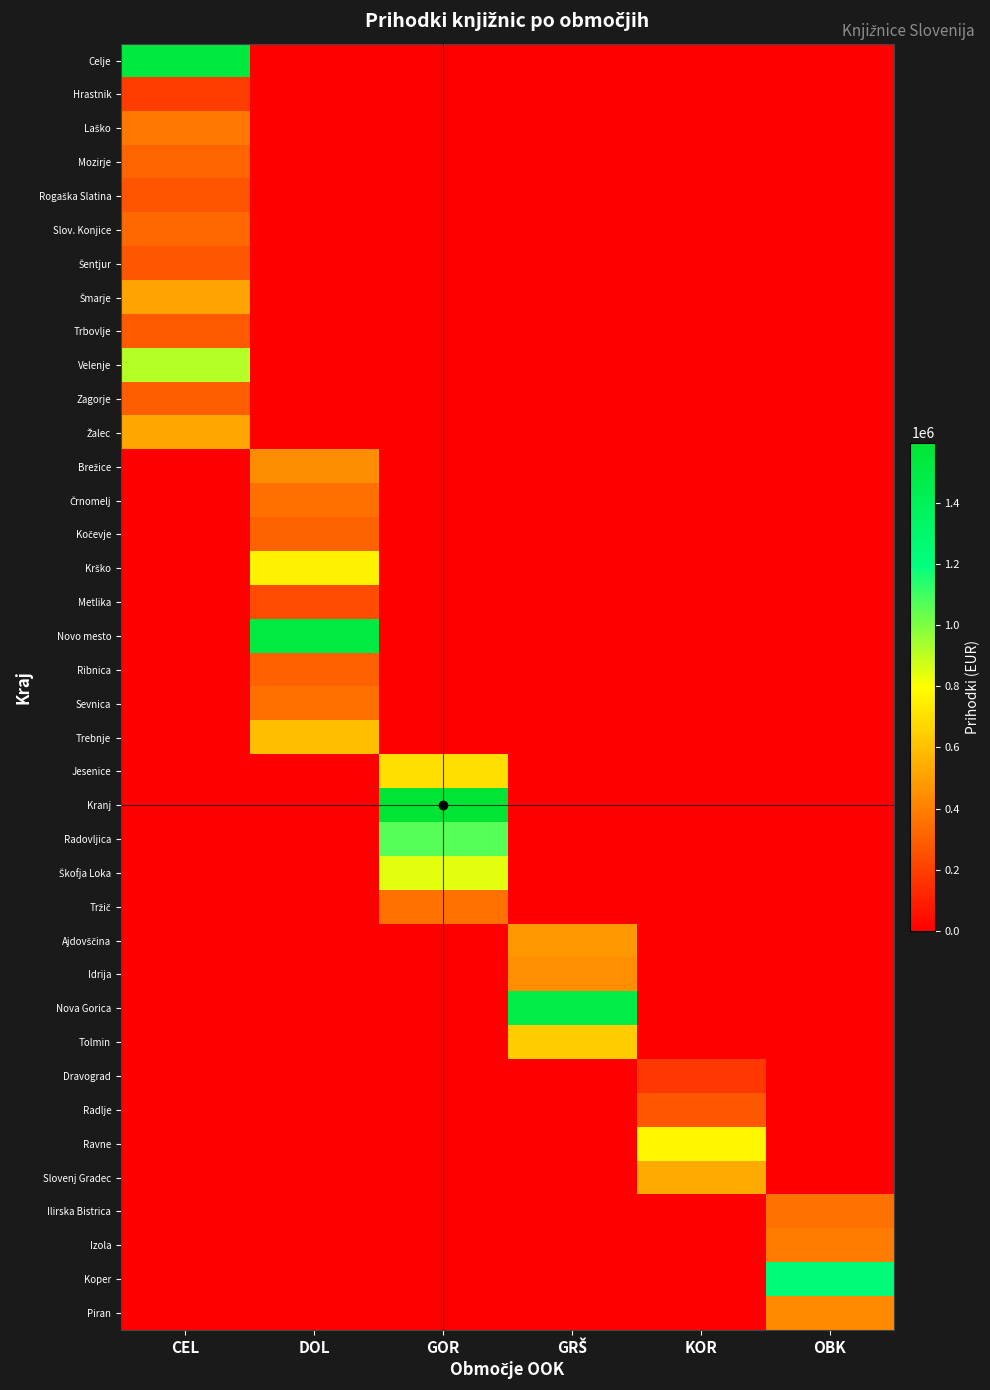

How many data points does each series have?

6